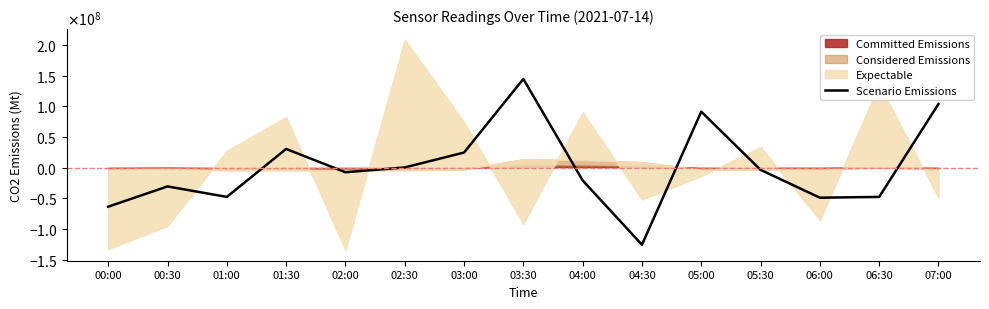

How many lines are shown in the chart?

1